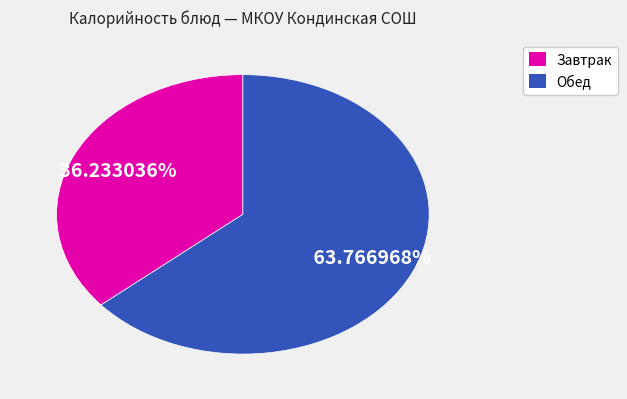

Does any single category account for the majority?

Yes